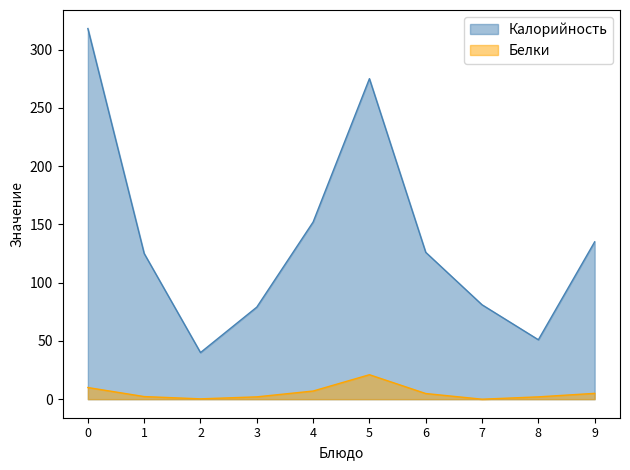

Does the chart display data point markers on the line(s)?

No